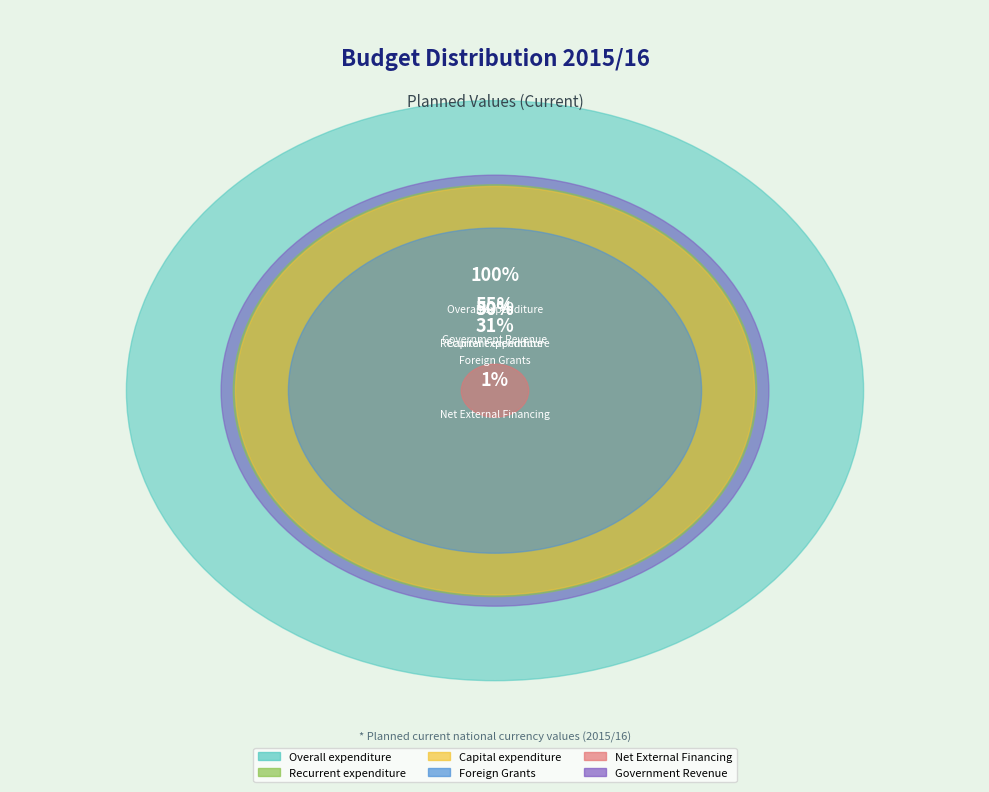

Which has a higher value, Government Revenue or Foreign Grants?

Government Revenue